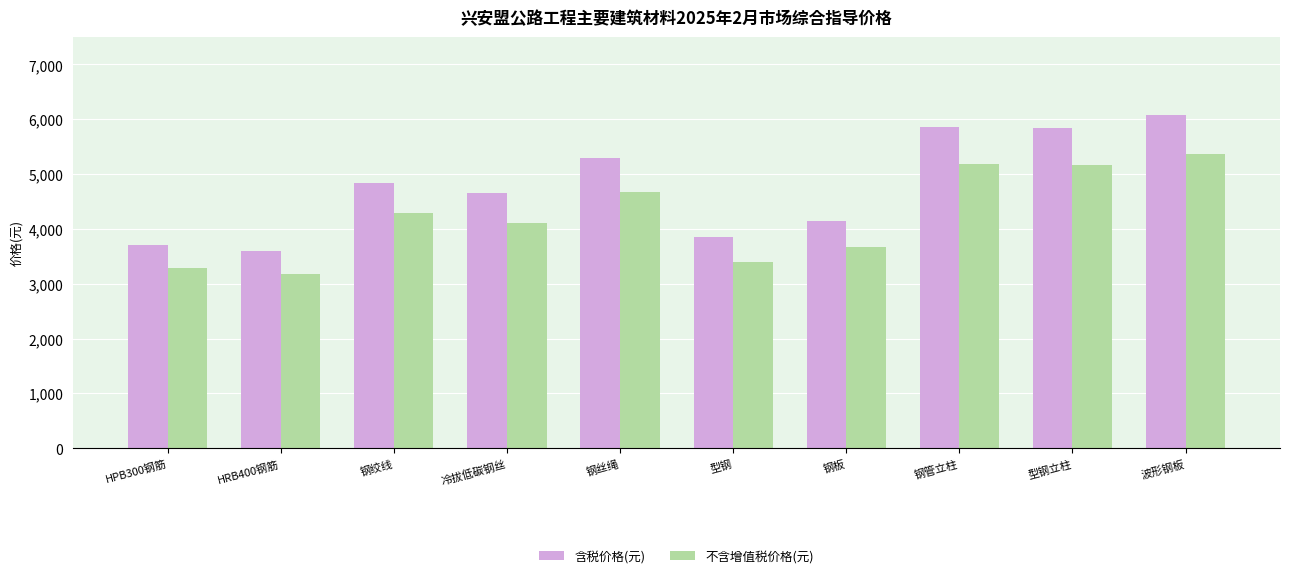

What is the difference between the 不含增值税价格(元) values at 型钢 and 钢管立柱?

1788